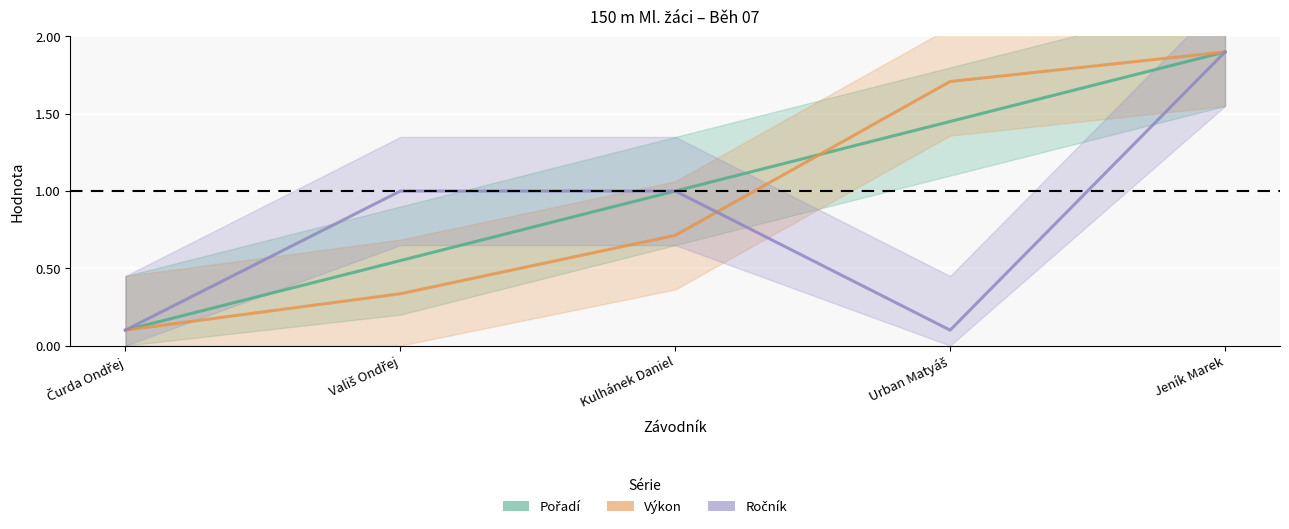

How many values in the Ročník series are below 1?

2